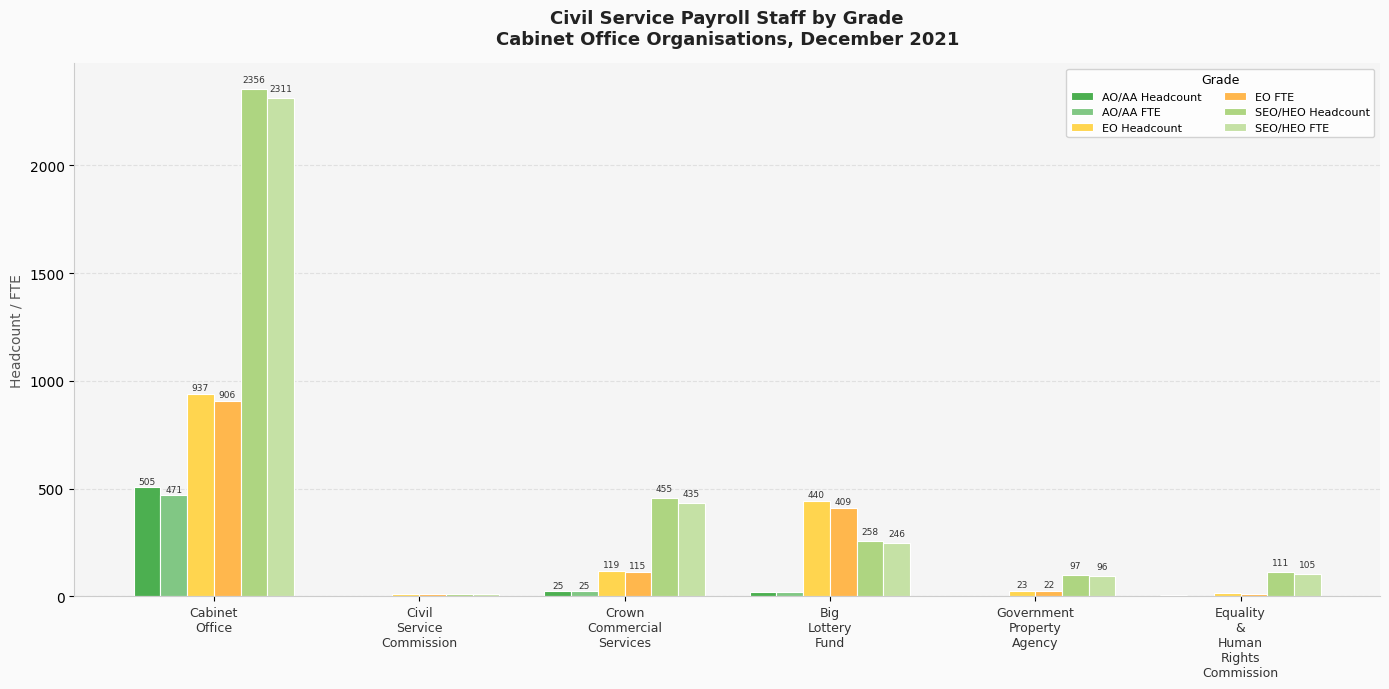

What is the difference between the second highest and minimum values in the SEO/HEO FTE series?

426.0